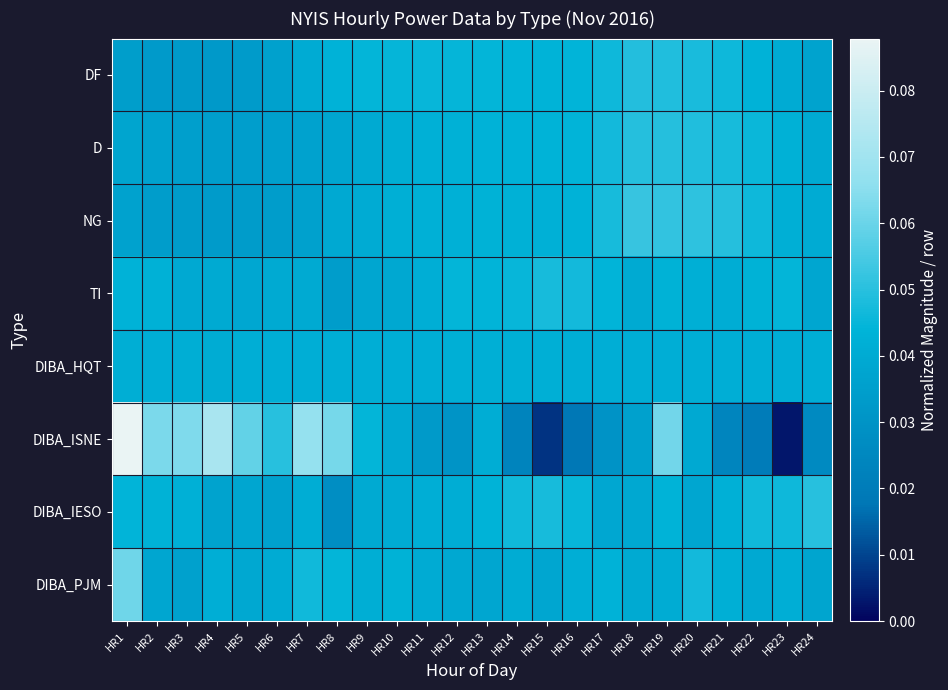

Rank the series by their maximum value, from lowest to highest.

DIBA_HQT, TI, DF, D, DIBA_IESO, NG, DIBA_PJM, DIBA_ISNE